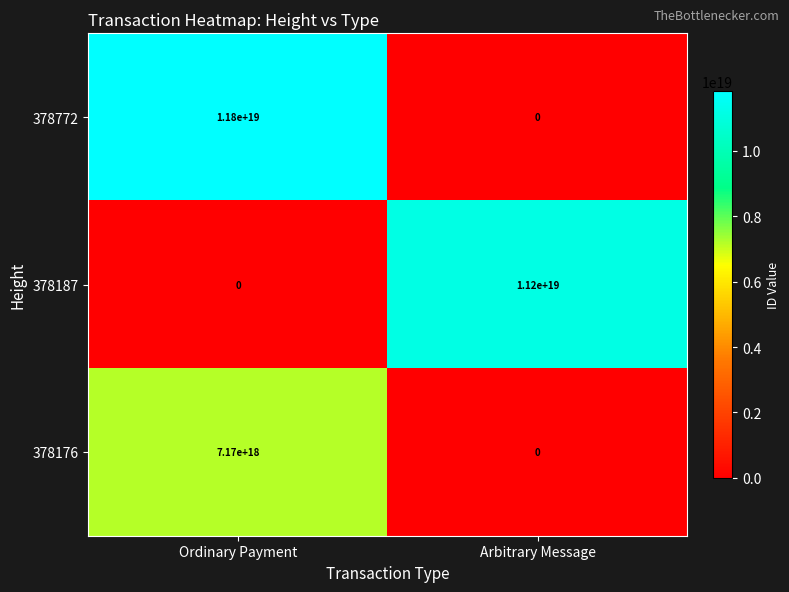

Which category has the highest value in the 378176 series?

Ordinary Payment